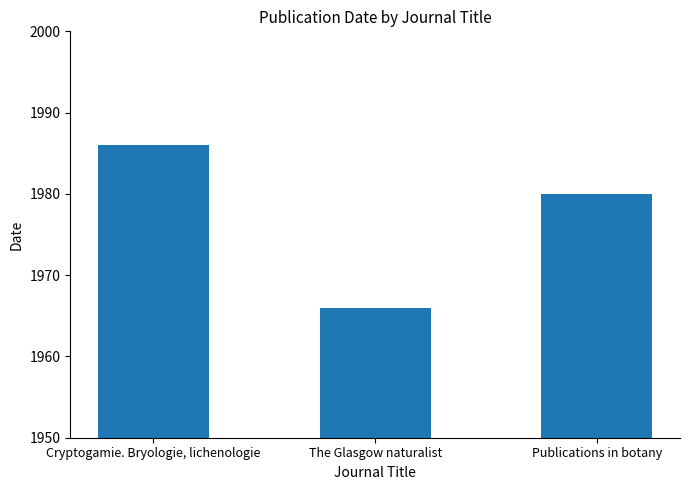

What is the ratio of the value at Publications in botany to the value at Cryptogamie. Bryologie, lichenologie?

1.0